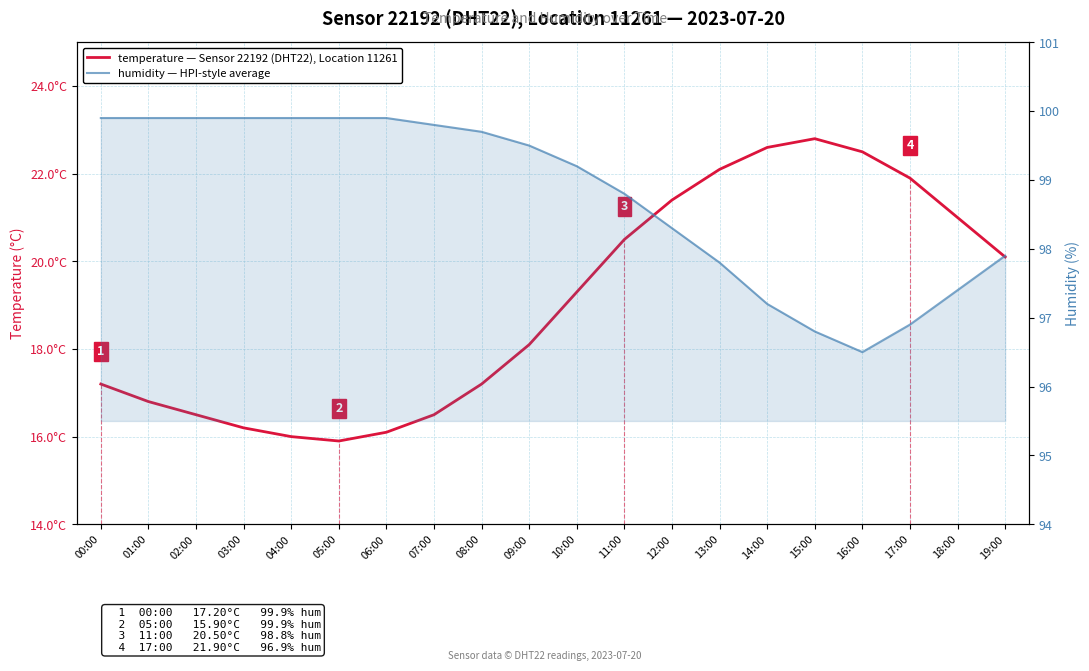

Reading right to left, transcribe all the data shown in this chart.

temperature — Sensor 22192 (DHT22), Location 11261: 20.1	21.0	21.9	22.5	22.8	22.6	22.1	21.4	20.5	19.3	18.1	17.2	16.5	16.1	15.9	16.0	16.2	16.5	16.8	17.2
humidity — HPI-style average: 97.9	97.4	96.9	96.5	96.8	97.2	97.8	98.3	98.8	99.2	99.5	99.7	99.8	99.9	99.9	99.9	99.9	99.9	99.9	99.9